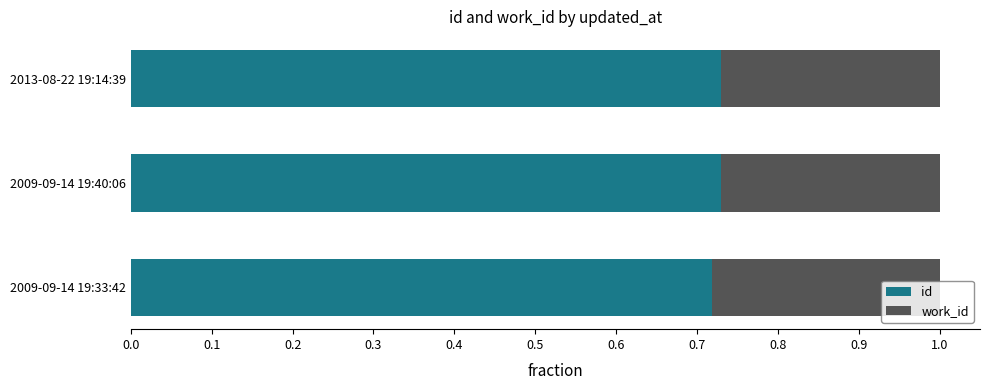

Count the id values in the range 0 to 1.

3